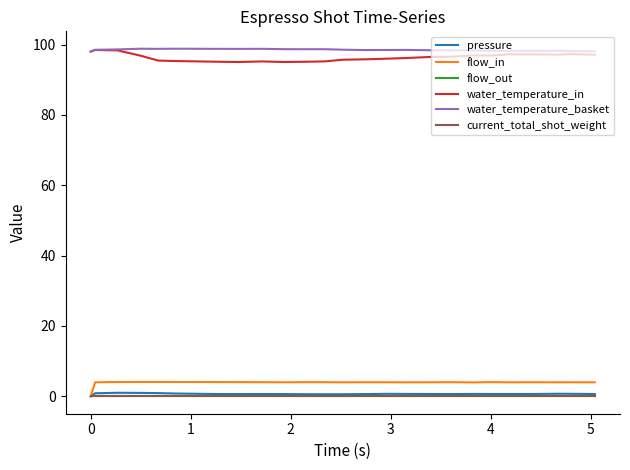

Does the chart have visible grid lines?

No